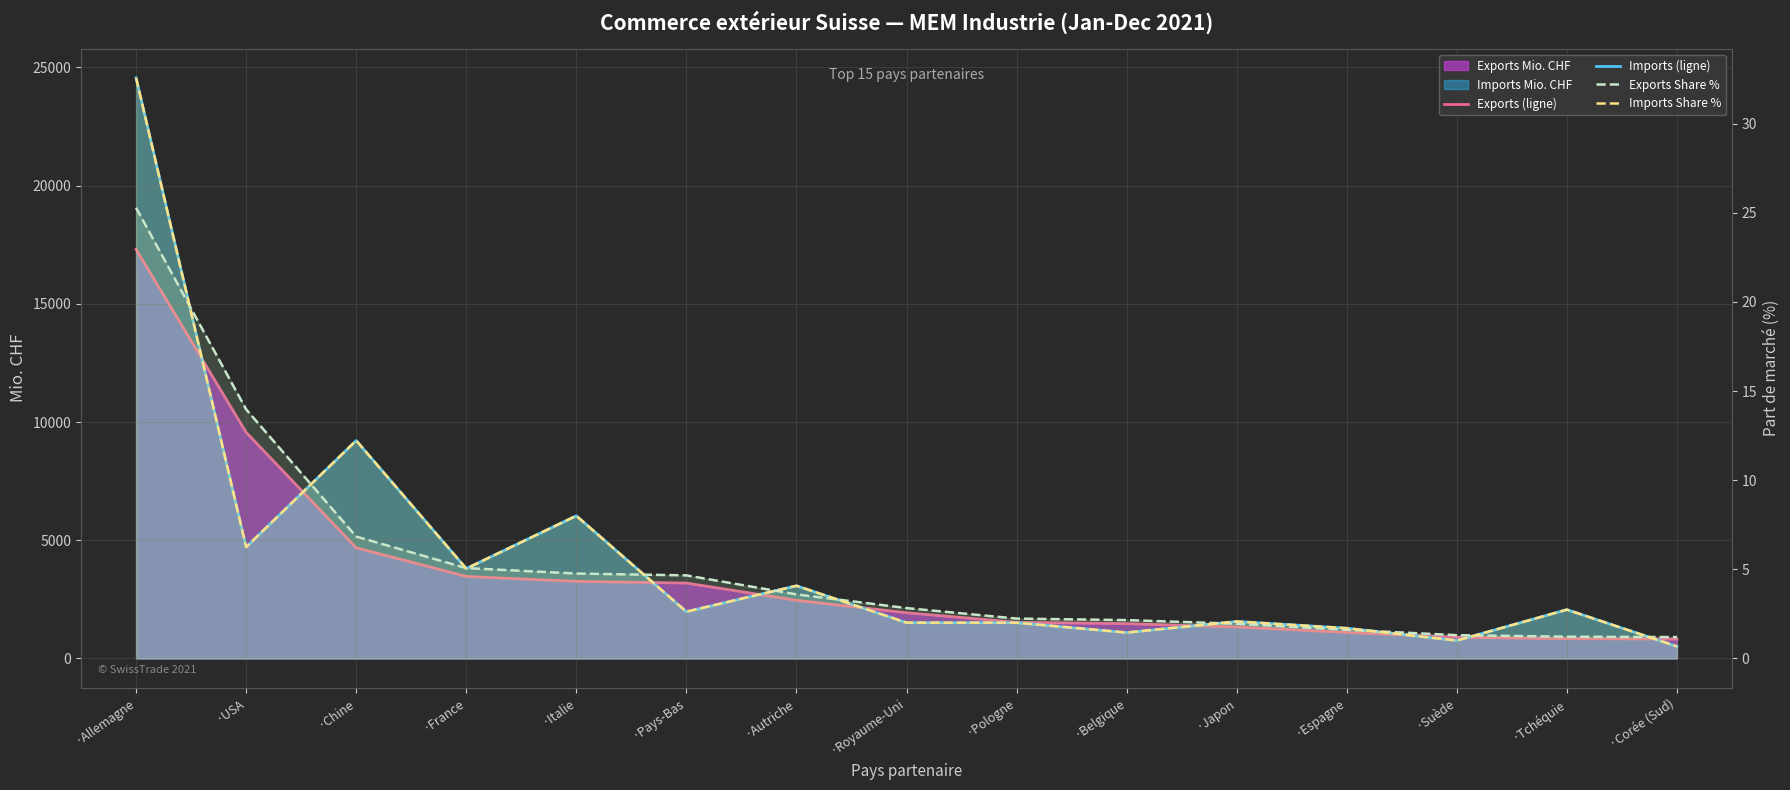

Reading left to right, what are all the values shown in this chart?

Exports (ligne): ·Allemagne=17304.5	·USA=9565.6	·Chine=4681.8	·France=3471.0	·Italie=3261.8	·Pays-Bas=3191.2	·Autriche=2461.5	·Royaume-Uni=1935.4	·Pologne=1532.3	·Belgique=1474.0	·Japon=1334.1	·Espagne=1101.3	·Suède=895.8	·Tchéquie=837.2	·Corée (Sud)=822.4
Imports (ligne): ·Allemagne=24558.9	·USA=4712.9	·Chine=9219.1	·France=3802.9	·Italie=6036.0	·Pays-Bas=1980.6	·Autriche=3076.0	·Royaume-Uni=1517.3	·Pologne=1515.0	·Belgique=1097.6	·Japon=1566.4	·Espagne=1281.6	·Suède=759.5	·Tchéquie=2066.8	·Corée (Sud)=512.5
Exports Share %: ·Allemagne=25.3	·USA=14.0	·Chine=6.8	·France=5.1	·Italie=4.8	·Pays-Bas=4.7	·Autriche=3.6	·Royaume-Uni=2.8	·Pologne=2.2	·Belgique=2.2	·Japon=1.9	·Espagne=1.6	·Suède=1.3	·Tchéquie=1.2	·Corée (Sud)=1.2
Imports Share %: ·Allemagne=32.6	·USA=6.3	·Chine=12.2	·France=5.0	·Italie=8.0	·Pays-Bas=2.6	·Autriche=4.1	·Royaume-Uni=2.0	·Pologne=2.0	·Belgique=1.5	·Japon=2.1	·Espagne=1.7	·Suède=1.0	·Tchéquie=2.7	·Corée (Sud)=0.7